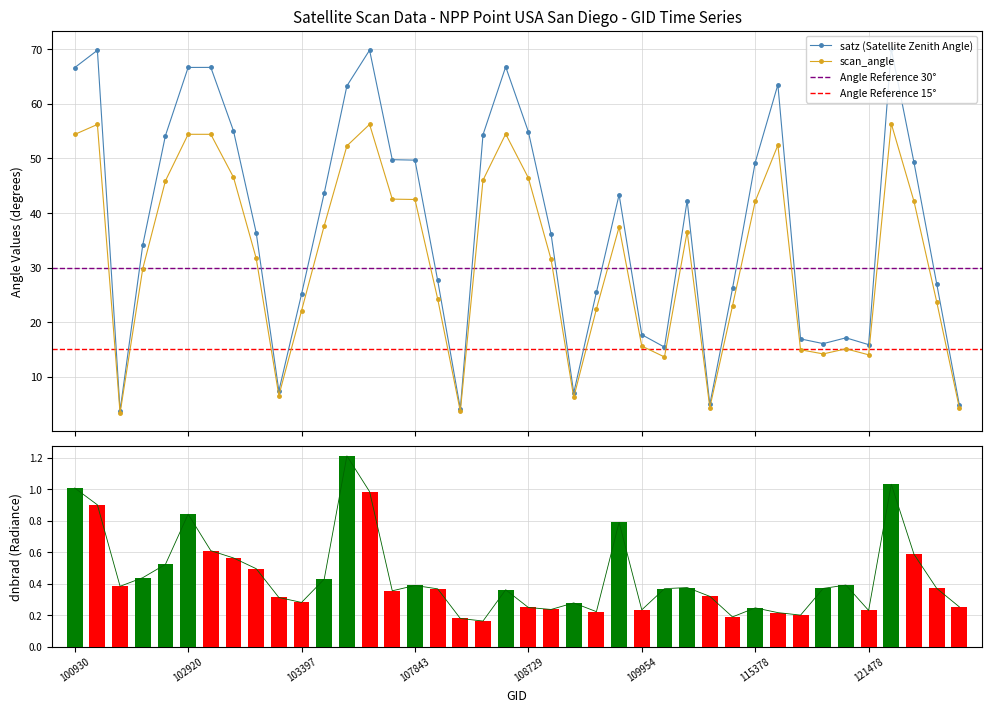

Which category has the highest value in the scan_angle series?

121989